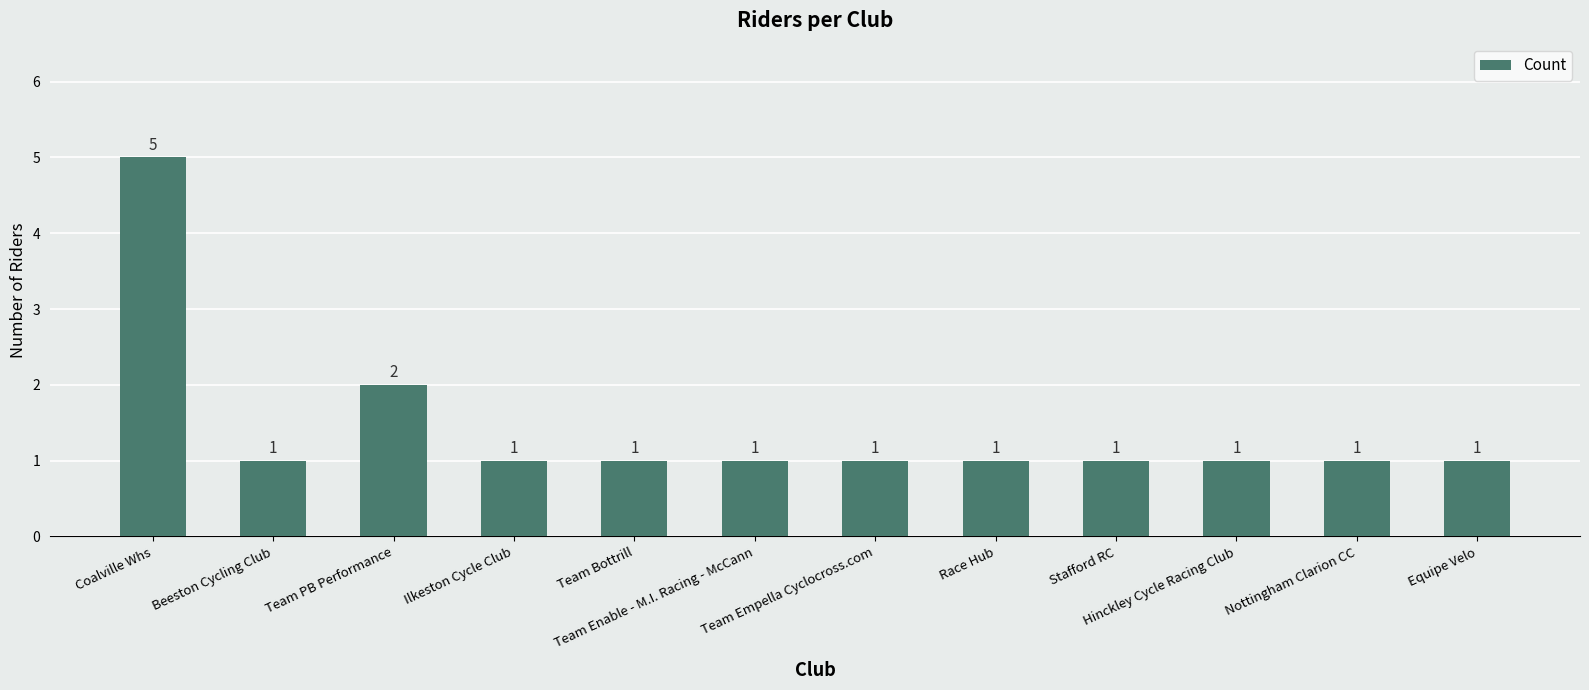

The value at Coalville Whs is 5. True or false?

True